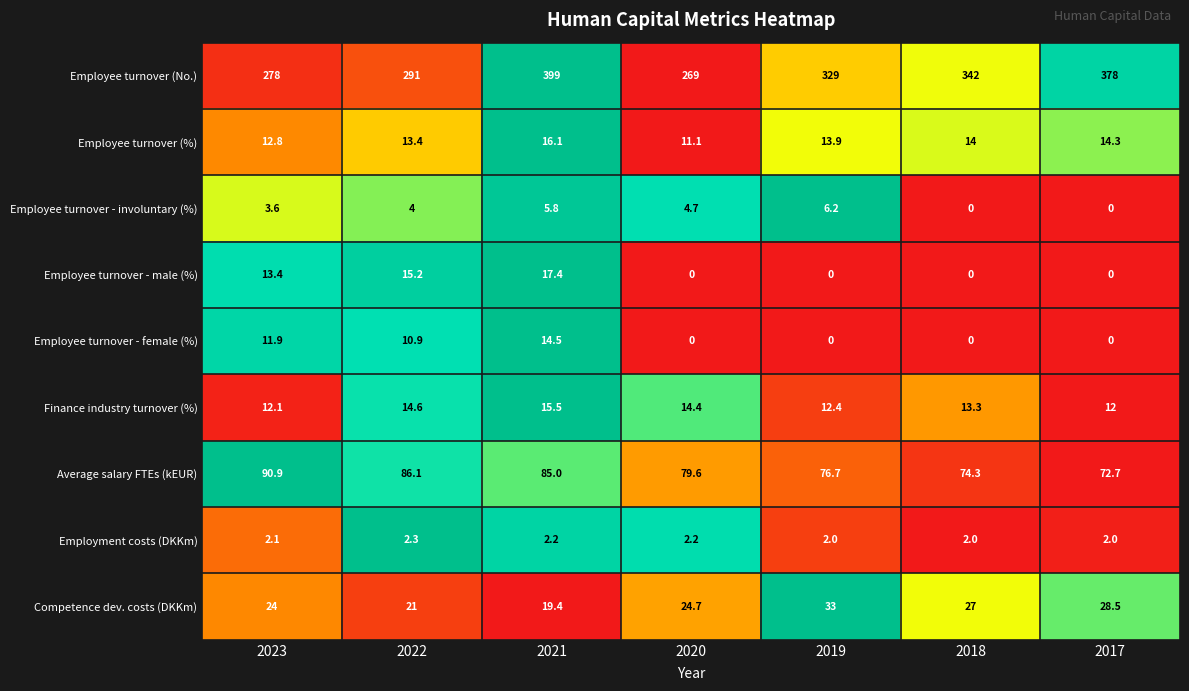

Rank the series by their maximum value, from highest to lowest.

Employee turnover (No.), Average salary FTEs (kEUR), Competence dev. costs (DKKm), Employee turnover - male (%), Employee turnover (%), Finance industry turnover (%), Employee turnover - female (%), Employee turnover - involuntary (%), Employment costs (DKKm)